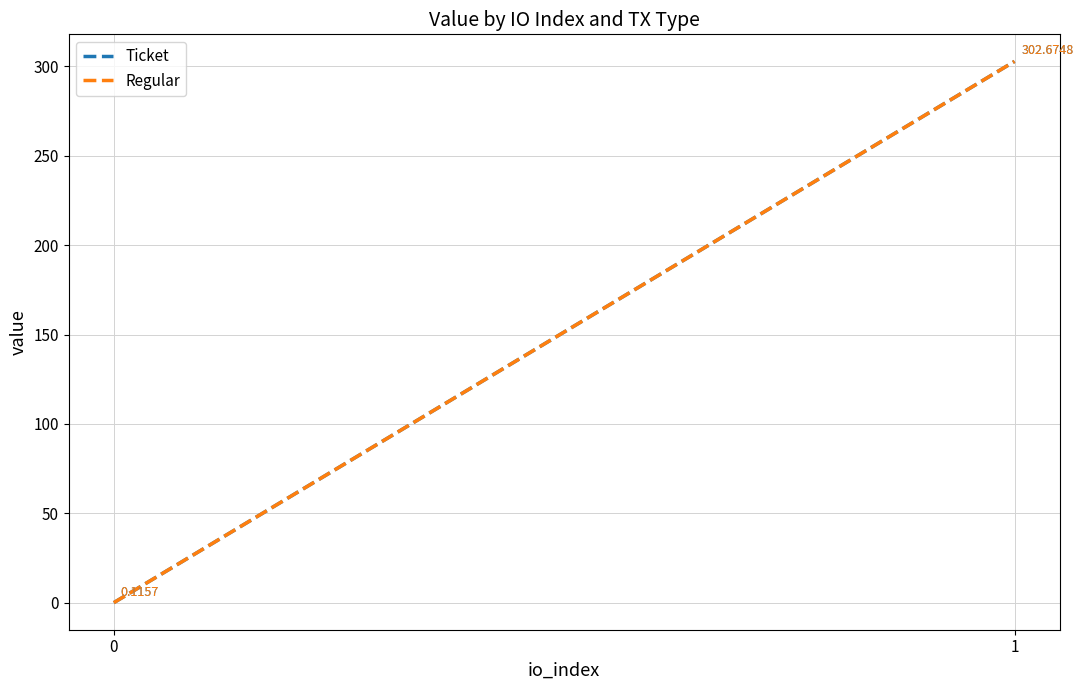

At which label does Regular first exceed 302?

1